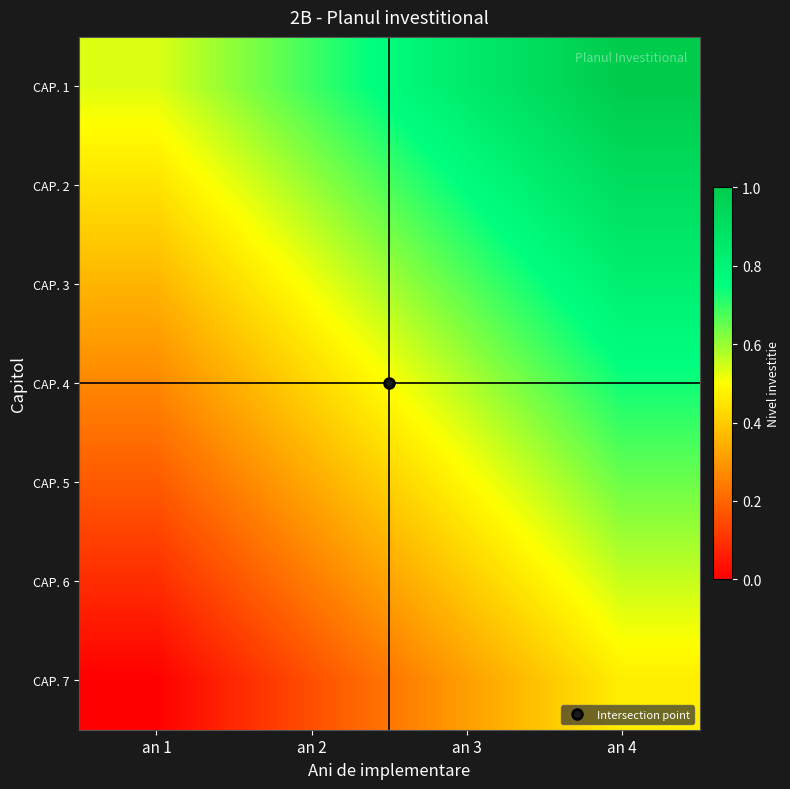

Which category has the highest value across all series?

an 4